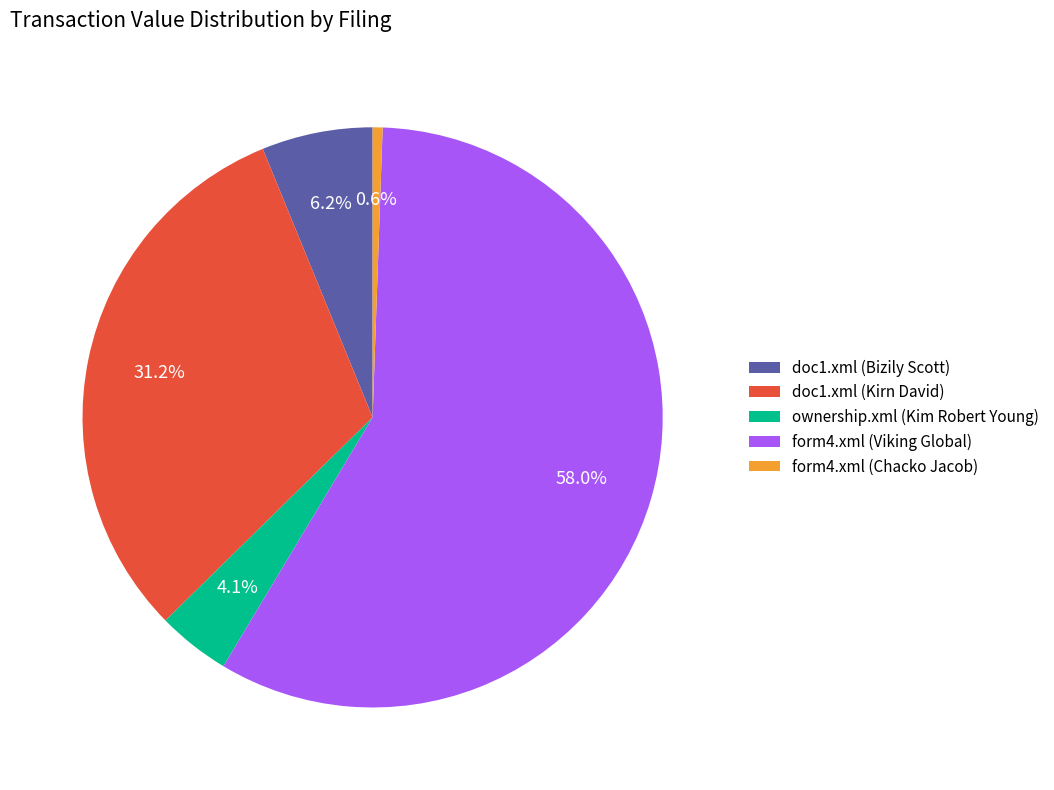

Rank the categories by value from highest to lowest.

form4.xml (Viking Global), doc1.xml (Kirn David), doc1.xml (Bizily Scott), ownership.xml (Kim Robert Young), form4.xml (Chacko Jacob)